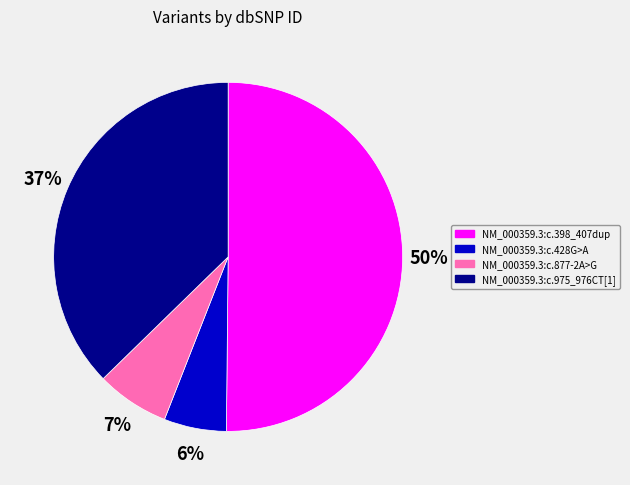

Is the sum of NM_000359.3:c.398_407dup and NM_000359.3:c.428G>A greater than half?

Yes